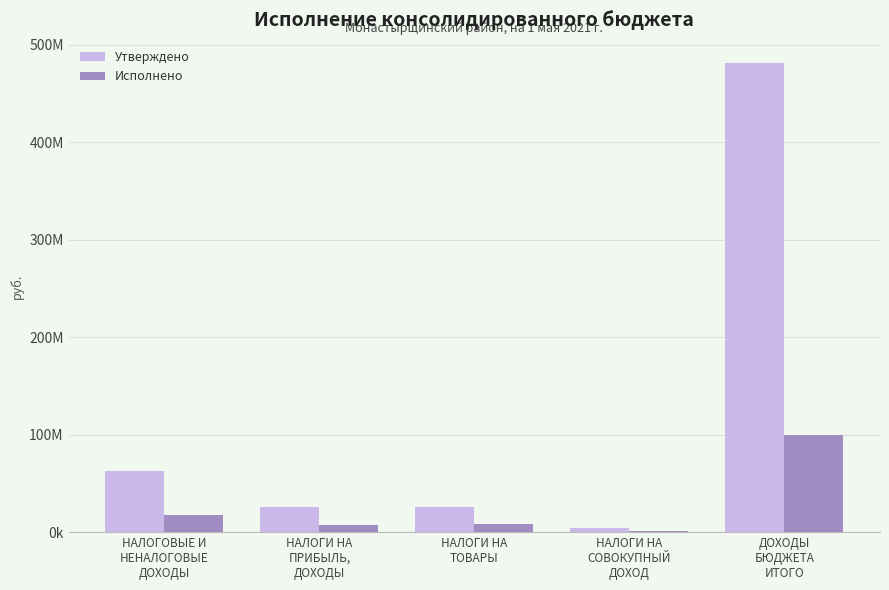

Which series changed the most between НАЛОГОВЫЕ И
НЕНАЛОГОВЫЕ
ДОХОДЫ and НАЛОГИ НА
СОВОКУПНЫЙ
ДОХОД?

Утверждено